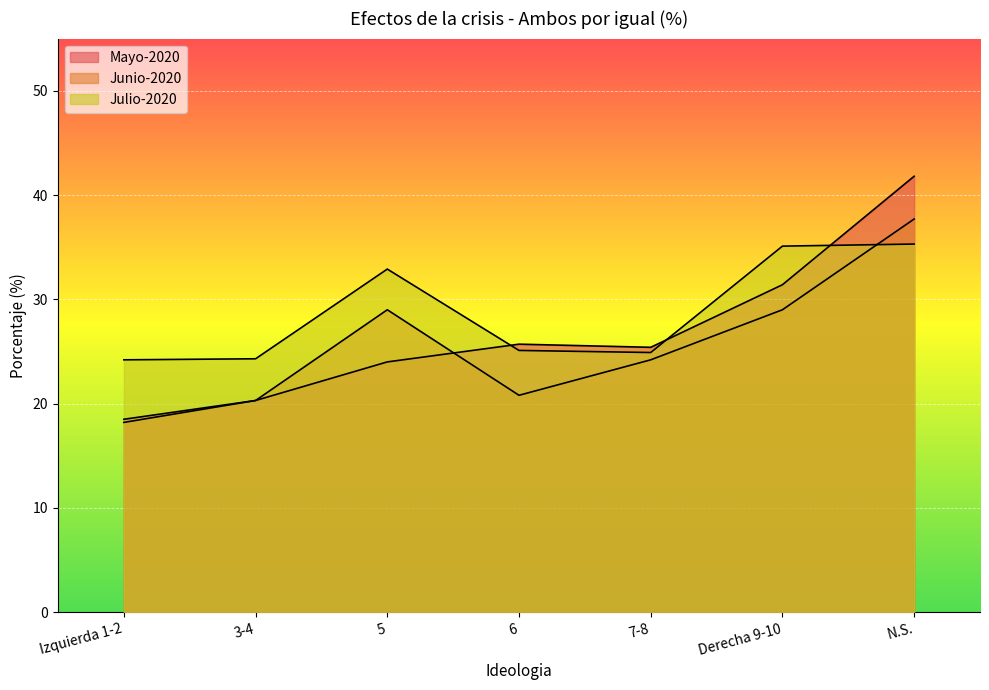

Reading right to left, transcribe all the data shown in this chart.

Mayo-2020: N.S.=41.8	Derecha 9-10=31.4	7-8=25.4	6=25.7	5=24.0	3-4=20.3	Izquierda 1-2=18.5
Junio-2020: N.S.=37.7	Derecha 9-10=29.0	7-8=24.2	6=20.8	5=29.0	3-4=20.3	Izquierda 1-2=18.2
Julio-2020: N.S.=35.3	Derecha 9-10=35.1	7-8=24.9	6=25.1	5=32.9	3-4=24.3	Izquierda 1-2=24.2